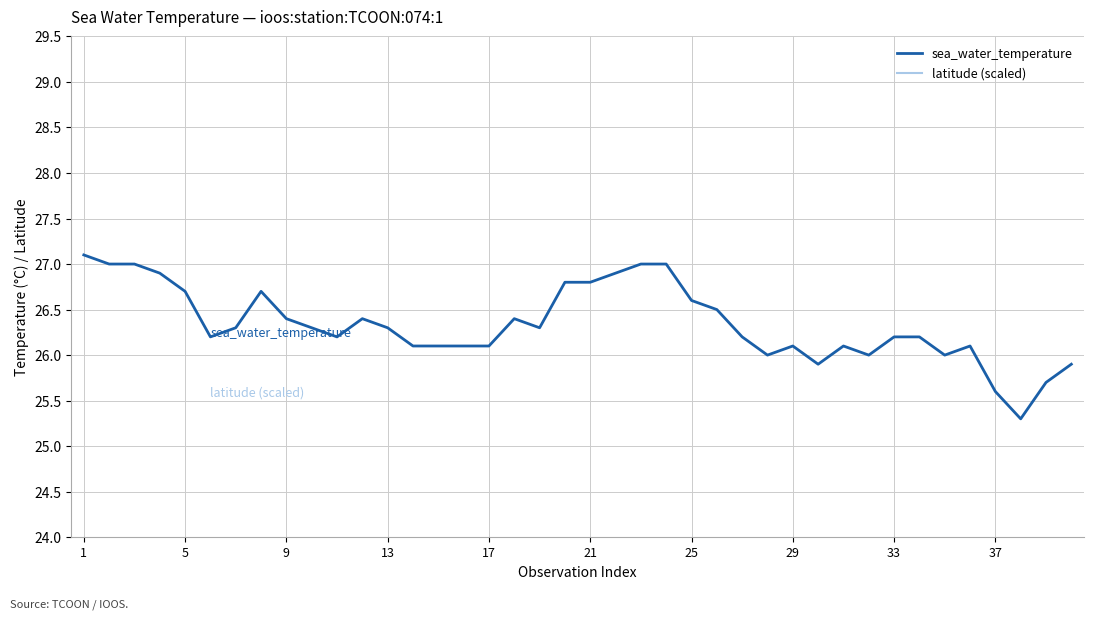

The sea_water_temperature series shows 47.0 at 5. True or false?

False